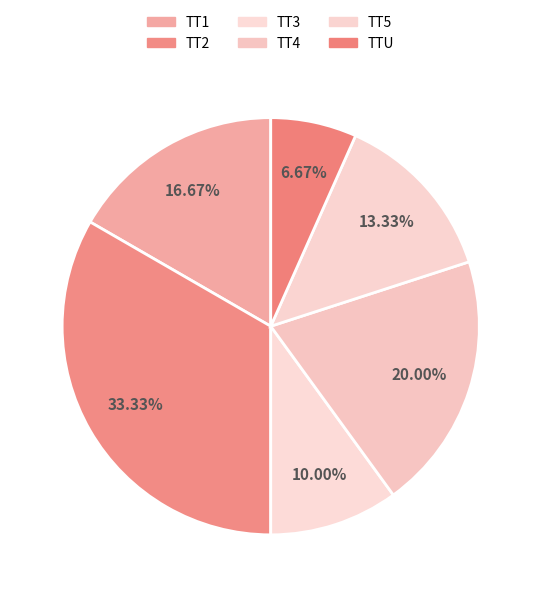

Rank the categories by value from highest to lowest.

TT2, TT4, TT1, TT5, TT3, TTU